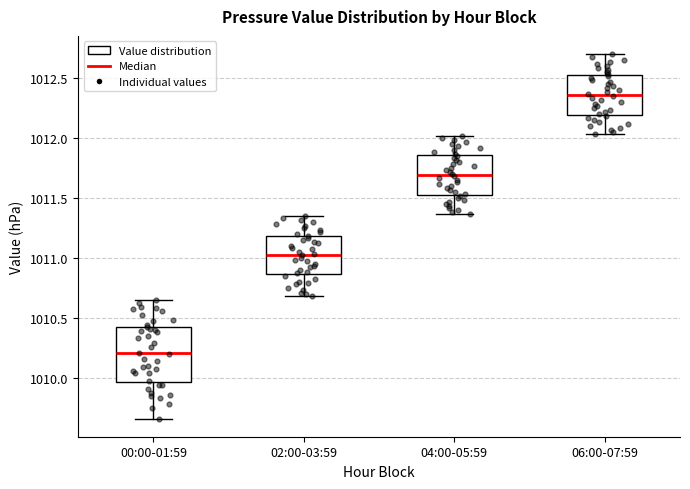

Comparing the boxes themselves (not the whiskers), which one is the tallest?

00:00-01:59